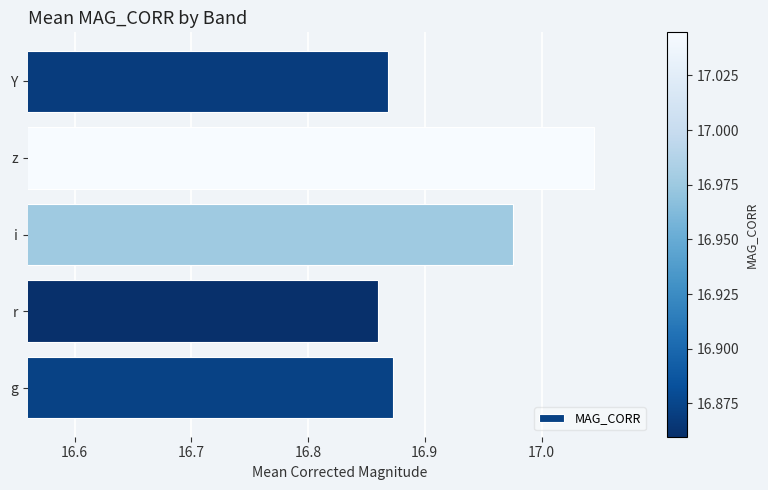

Is it true that the value at g is 4.9?

False